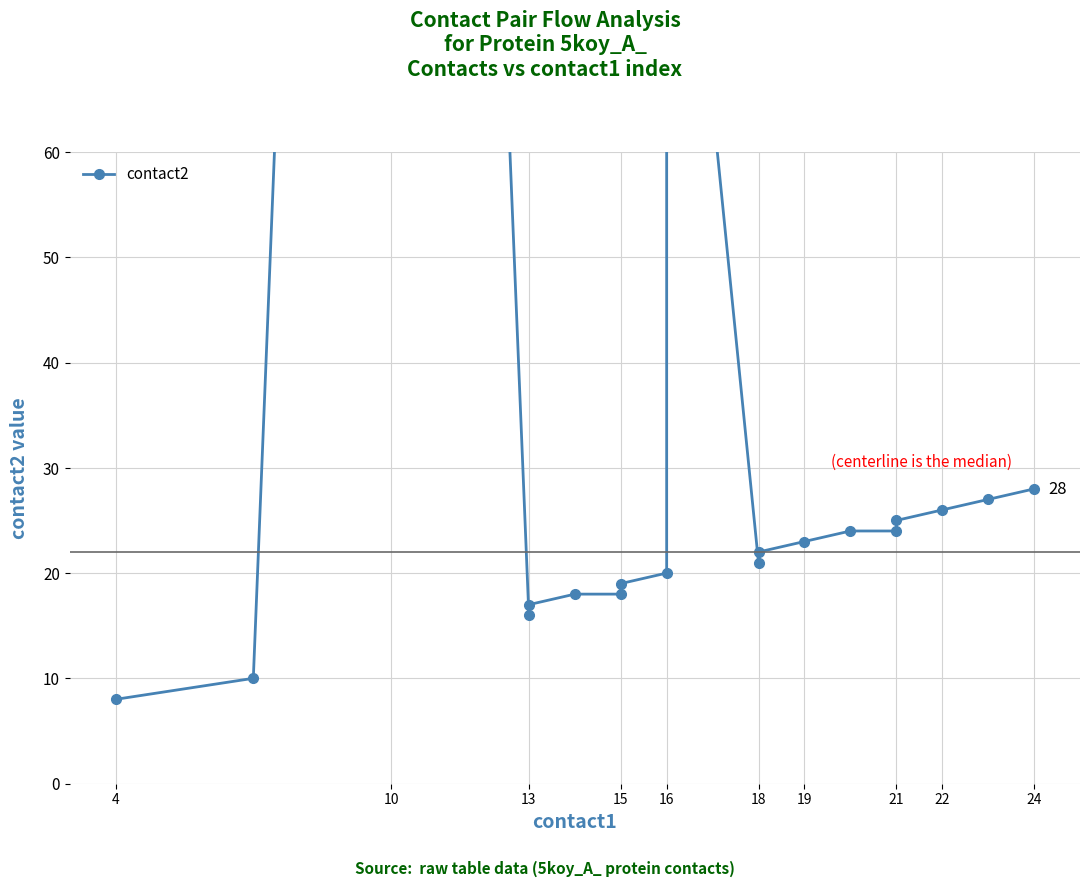

What is the sum of the values at 13 and 21?

42